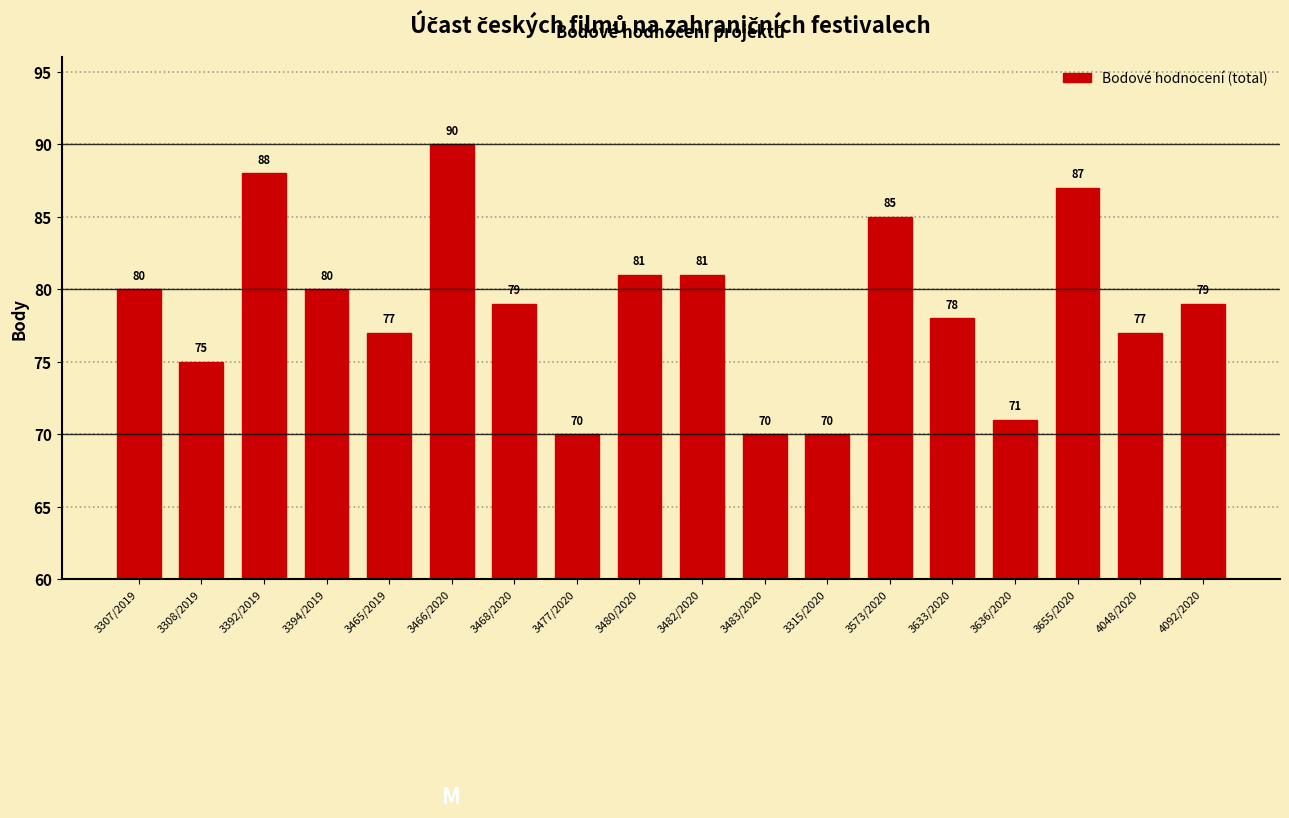

How many bars are there in total?

18